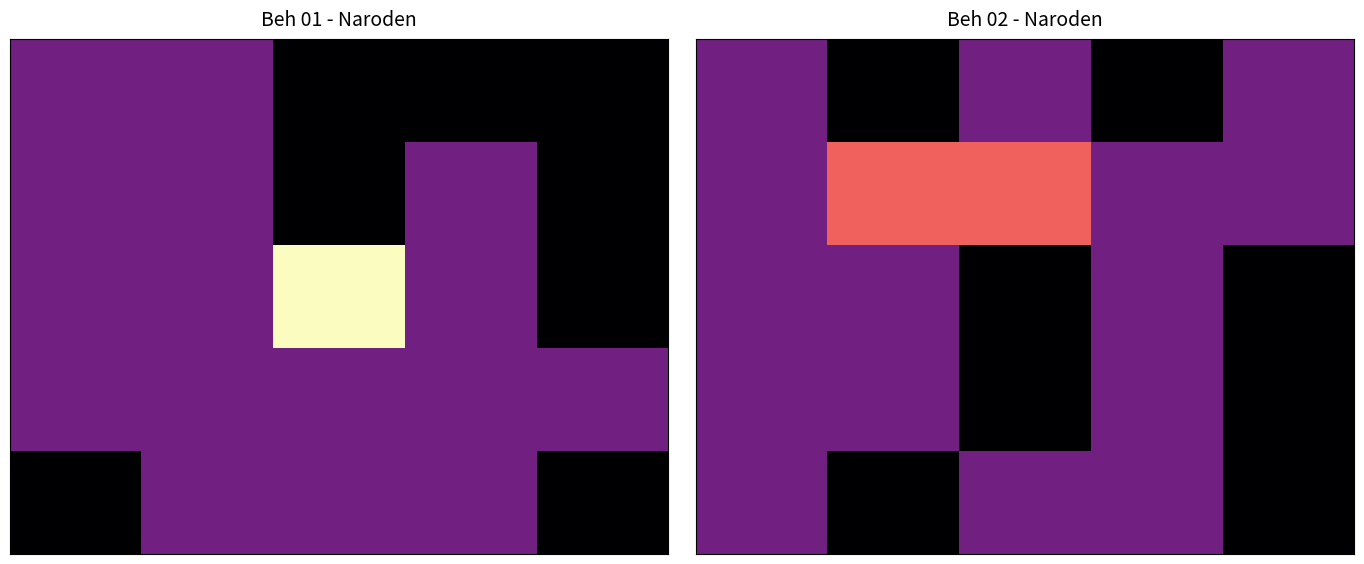

What is the spread (max minus min) of values at 4?

1